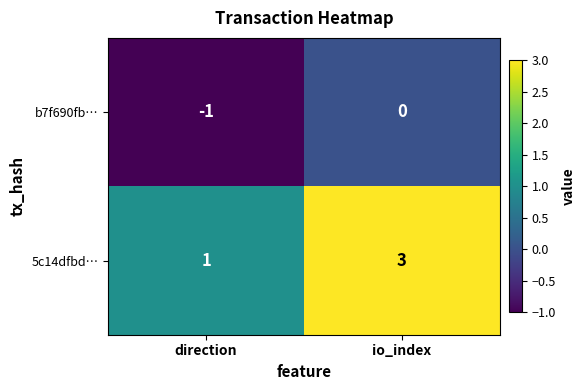

What is the sum of all 5c14dfbd… values?

4